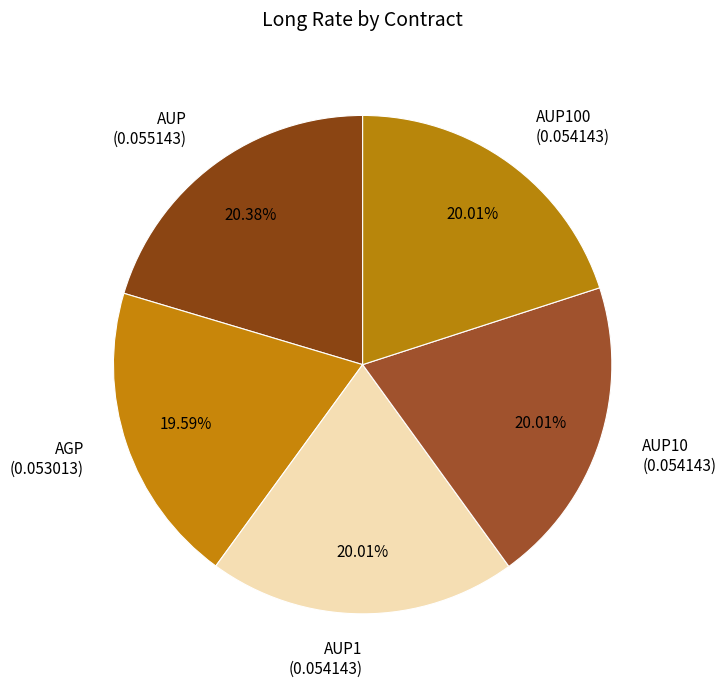

What is the total percentage of AGP and AUP100?

39.6%